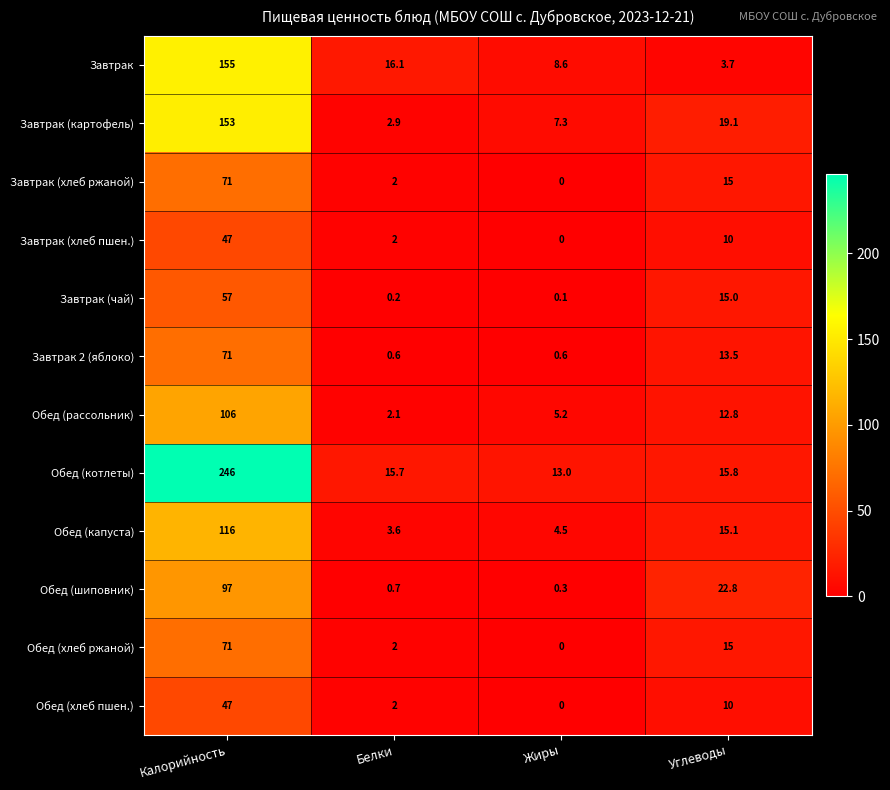

List the labels in order of Завтрак (хлеб пшен.) value, smallest first.

Жиры, Белки, Углеводы, Калорийность